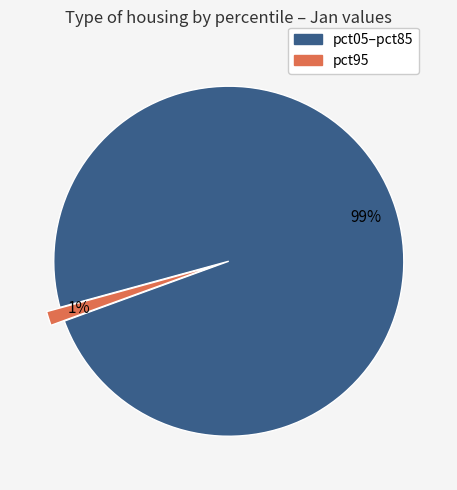

Count the number of slices in the pie.

2